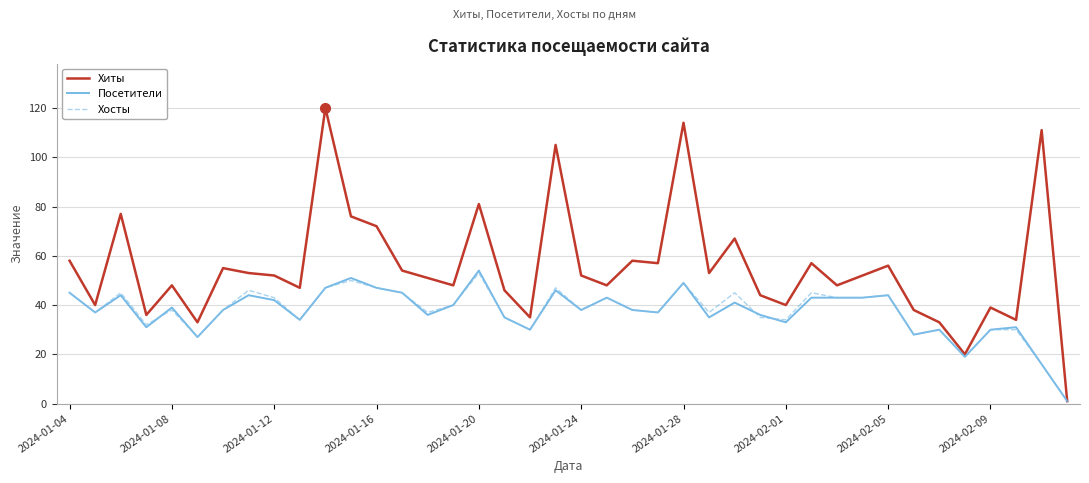

Which series has the largest total across all categories?

Хиты